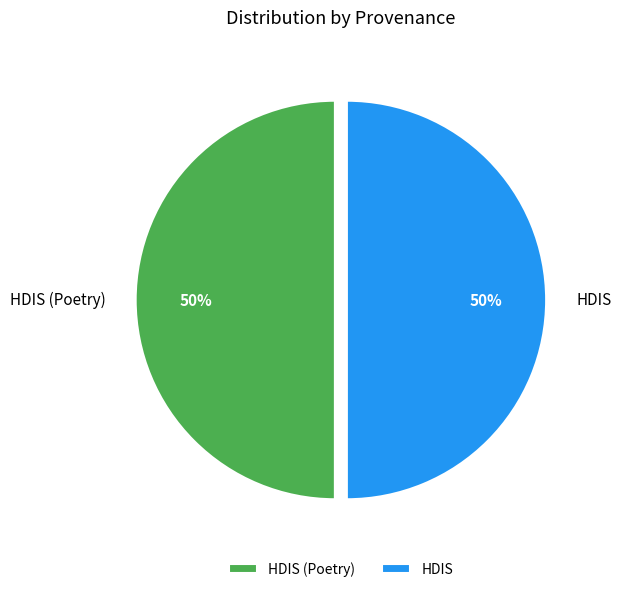

What percentage is the HDIS slice, to the nearest percent?

50%